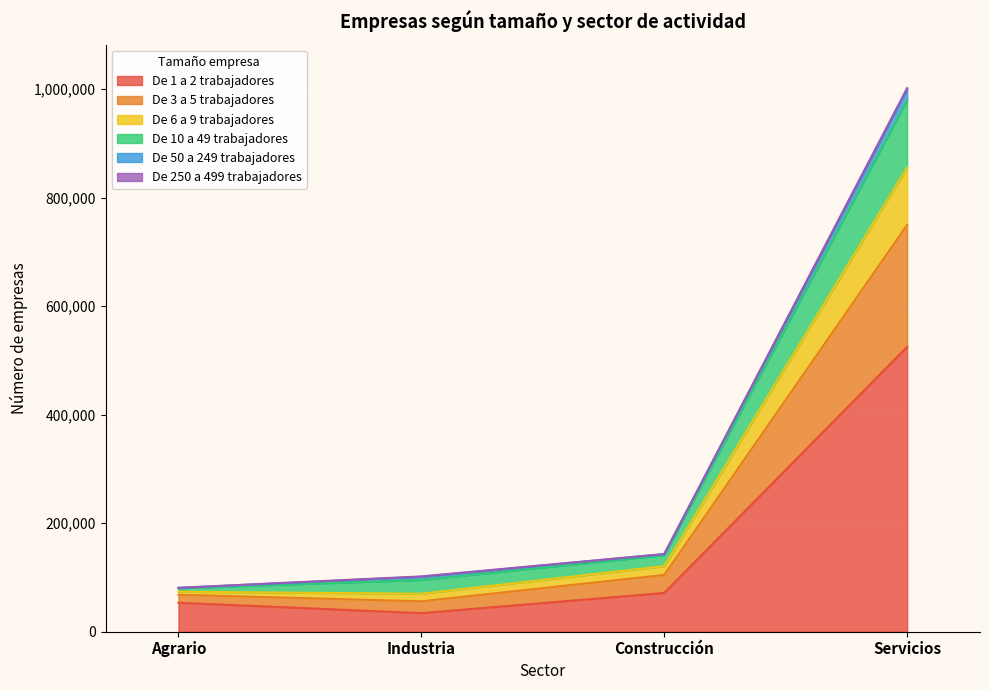

What is the label of the 3rd point from the right?

Industria